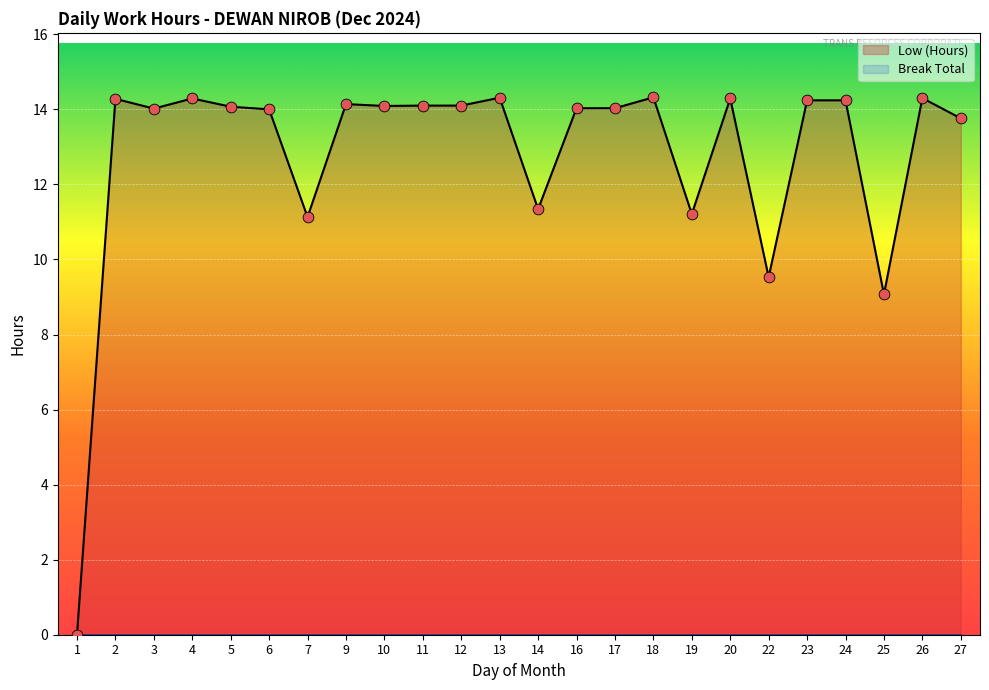

What is the change in value from 9 to 24?

+0.1